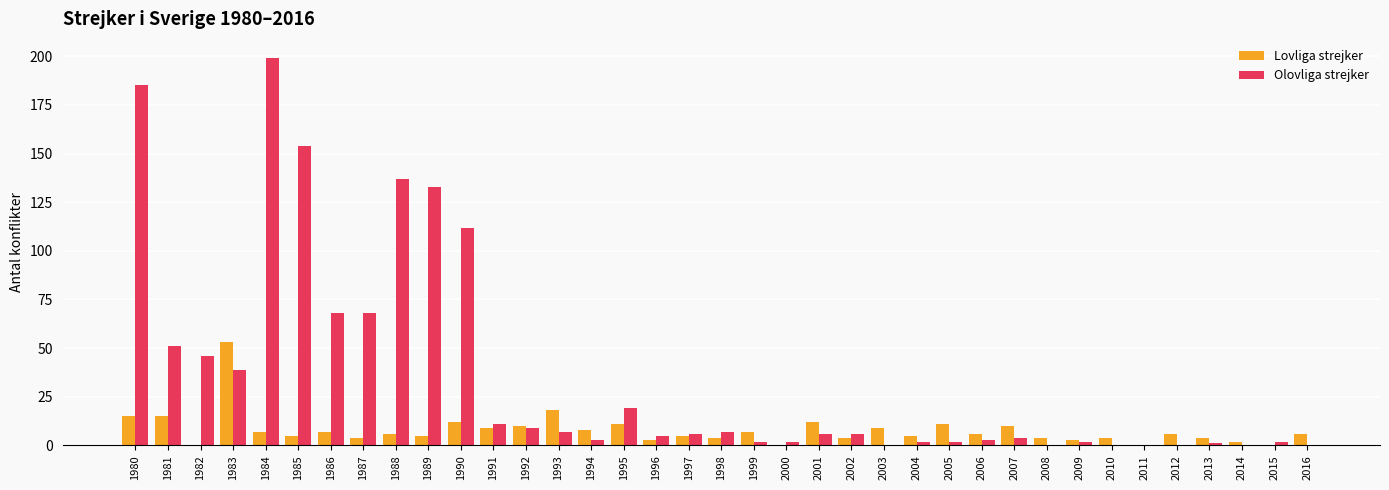

Which series has the largest total across all categories?

Olovliga strejker